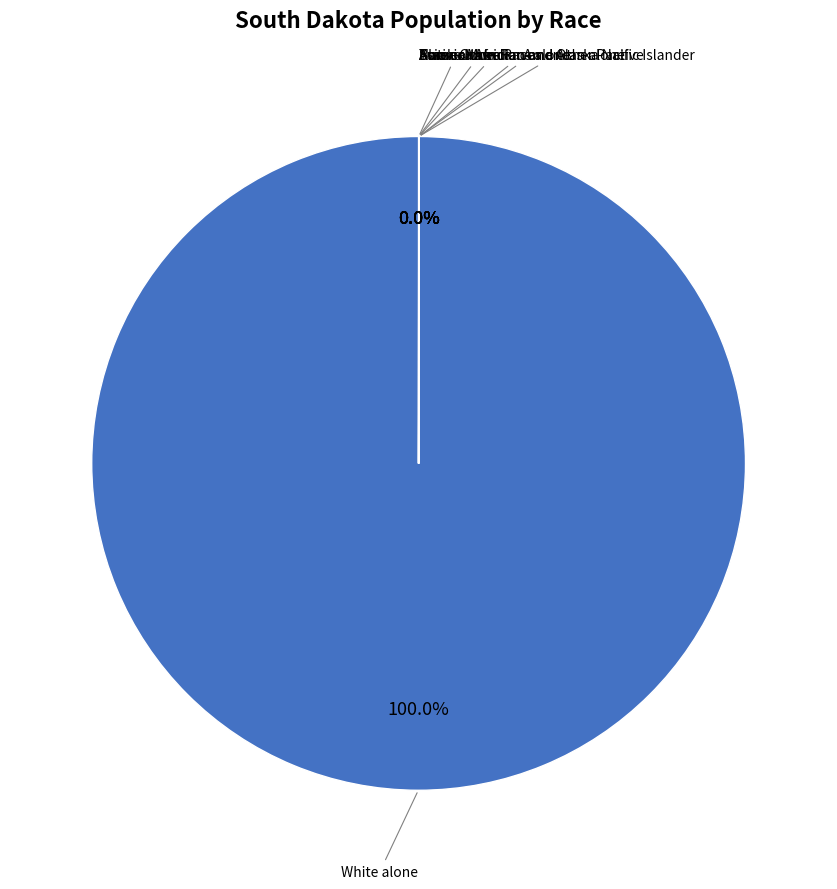

Is there any slice that represents more than half of the pie?

Yes